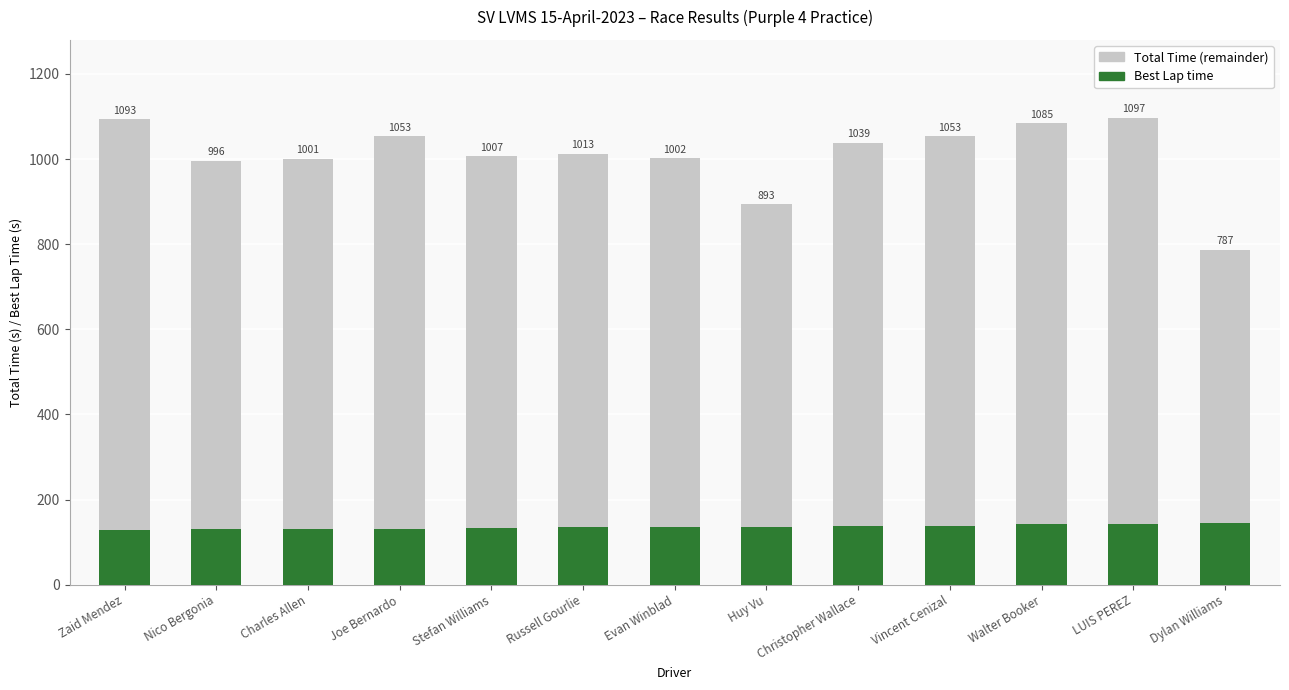

Does the chart contain stacked bars?

Yes